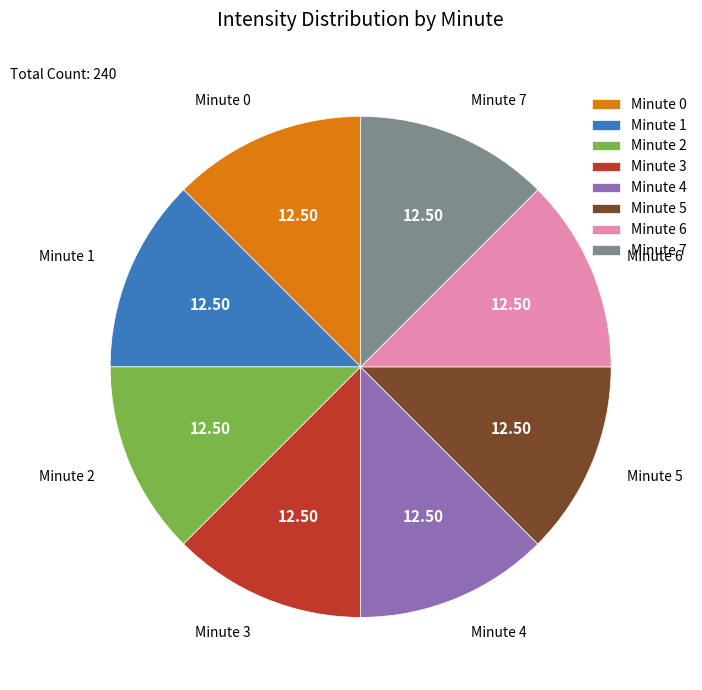

Is the sum of Minute 6 and Minute 2 greater than half?

No